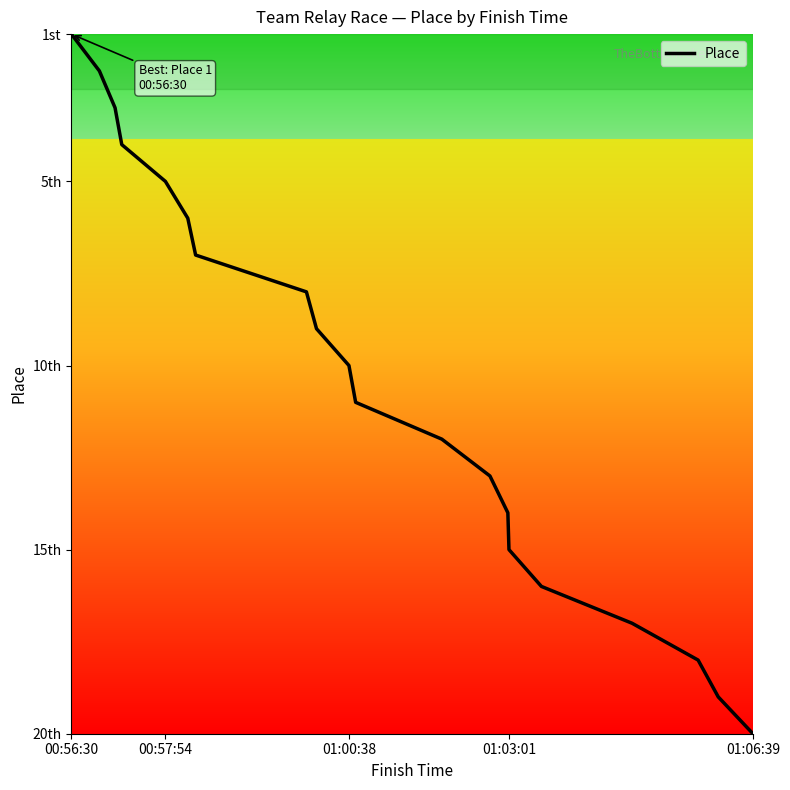

What is the maximum value shown in the chart?

20